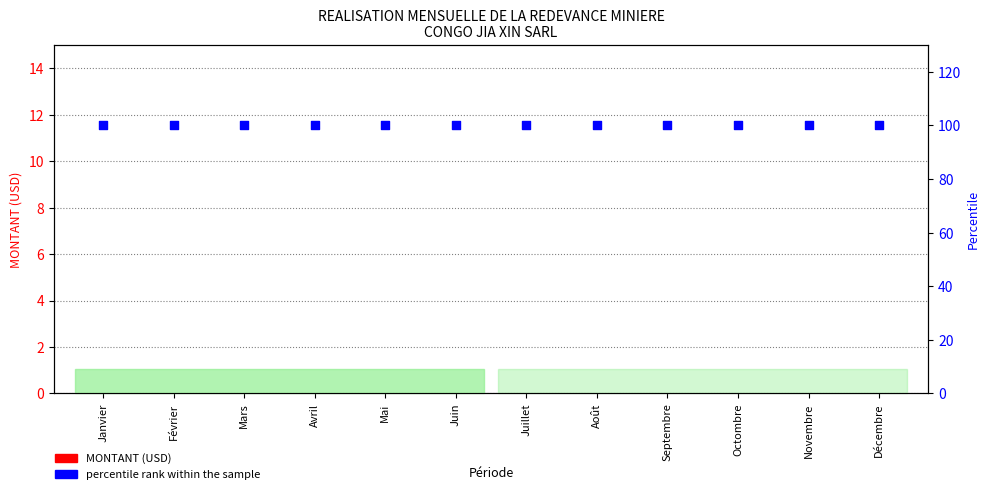

Which series contains the lowest Y value?

MONTANT (USD)